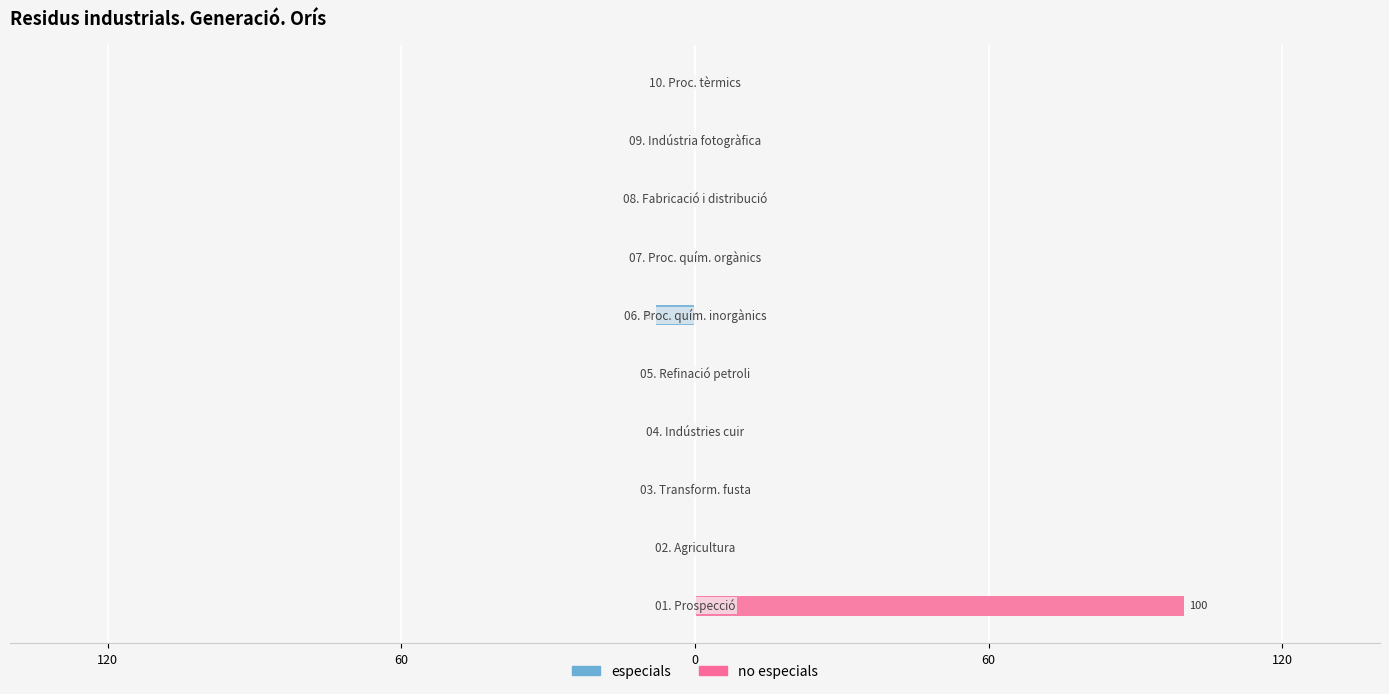

List the series in order of their overall mean, lowest first.

especials, no especials